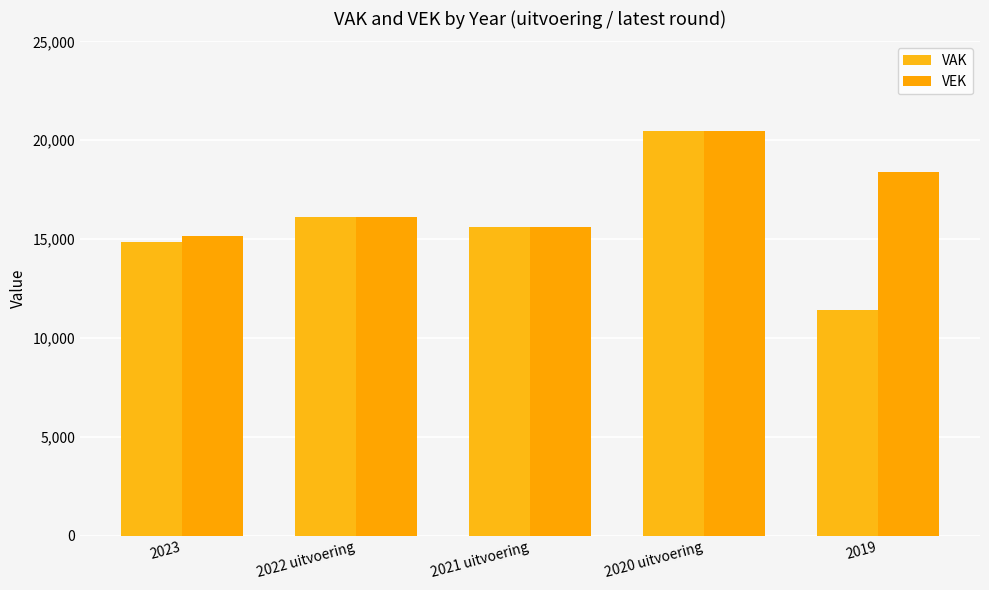

Where does the VAK series first go above 15629?

2022 uitvoering